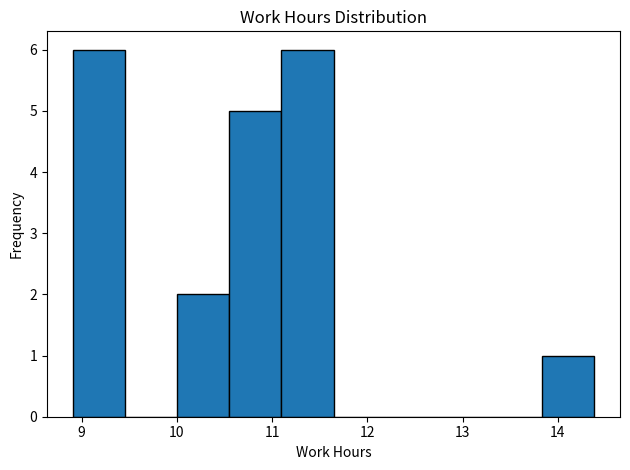

Reading left to right, transcribe this chart: for each bar, give the range it covers on the x-axis and its height. Neither the bar edges nor the heights are printed on the chart, so give them approximately, as read against the axes.

8.9 to 9.5: 6
9.5 to 10.0: 0
10.0 to 10.6: 2
10.6 to 11.1: 5
11.1 to 11.6: 6
11.6 to 12.2: 0
12.2 to 12.7: 0
12.7 to 13.3: 0
13.3 to 13.8: 0
13.8 to 14.4: 1